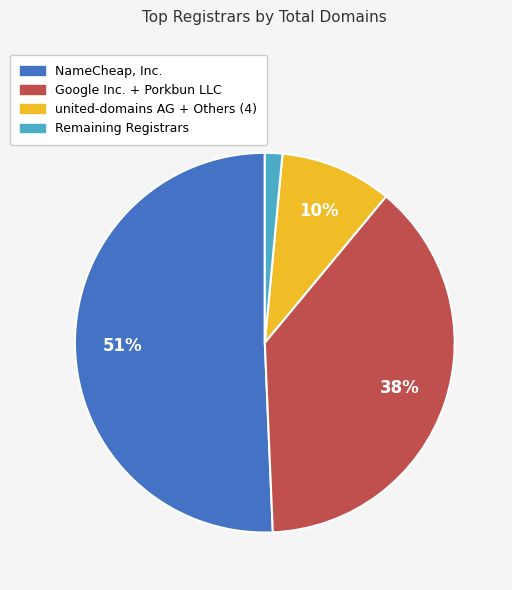

Does any single category account for the majority?

Yes